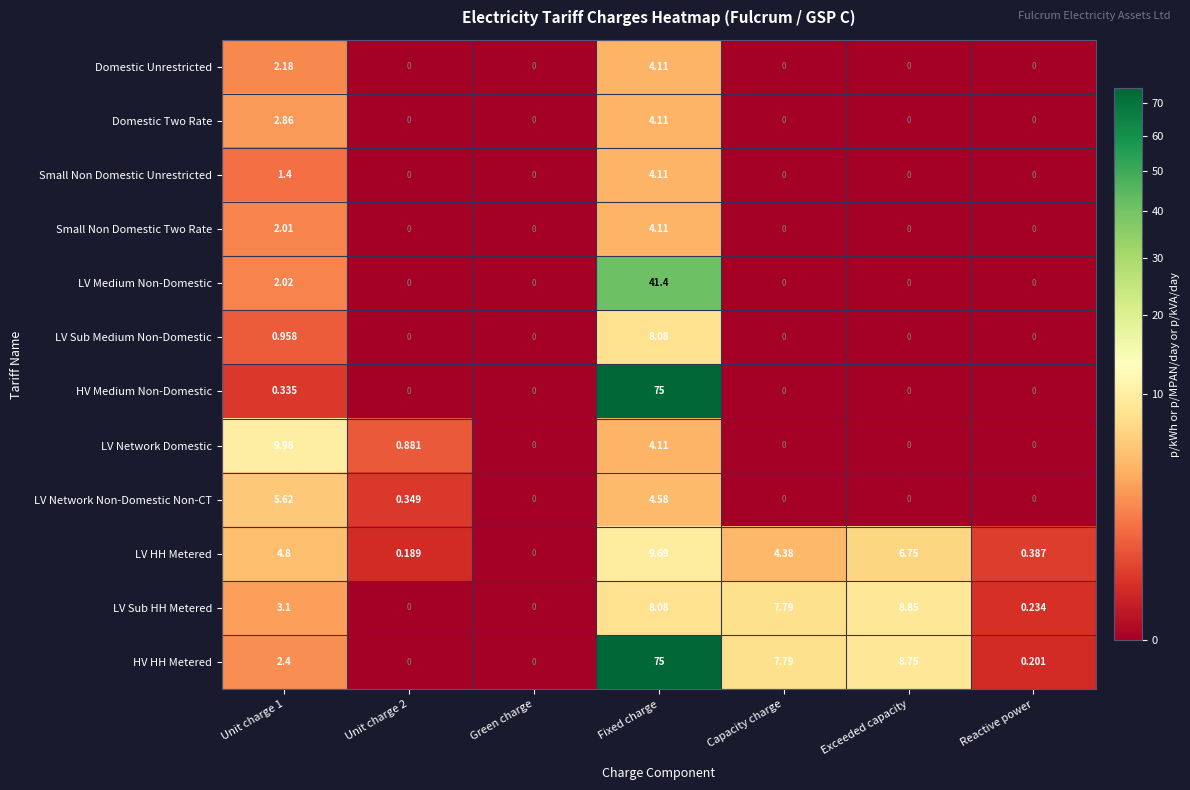

At which category is the sum across all series the highest?

Fixed charge